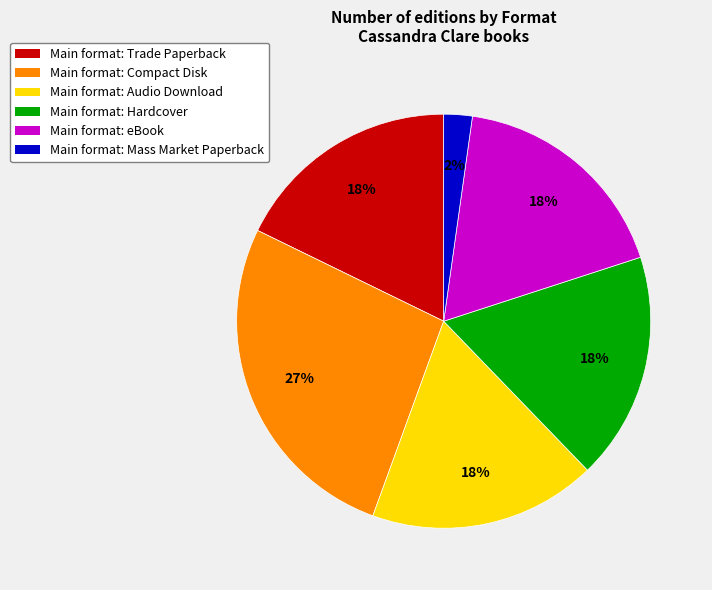

The Main format: eBook slice represents 18% of the pie. True or false?

True